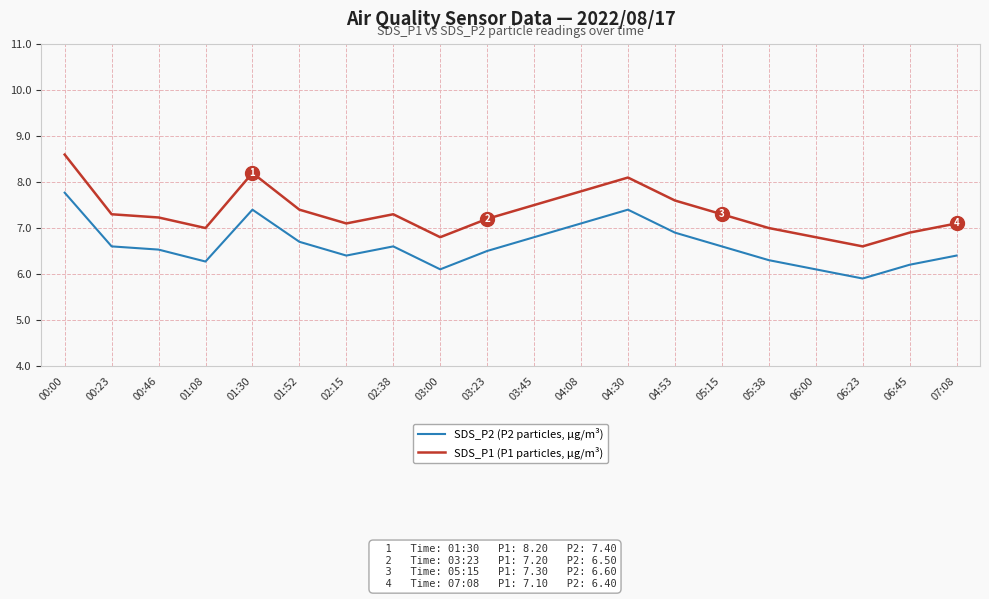

True or false: SDS_P1 (P1 particles, µg/m³) has more than 2 points higher than both neighbors.

True